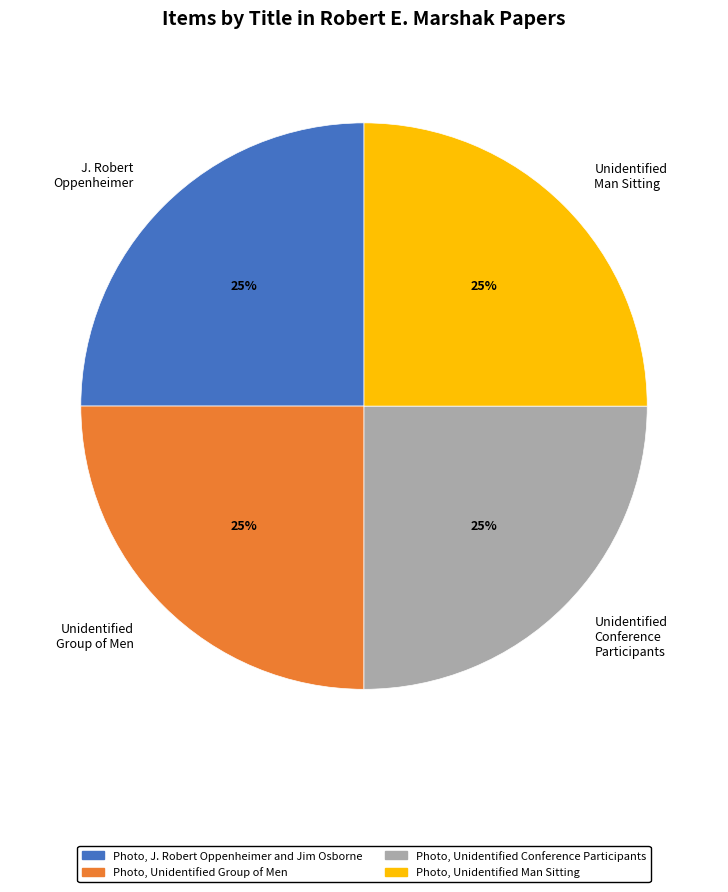

The Unidentified Group of Men slice represents 25% of the pie. True or false?

True